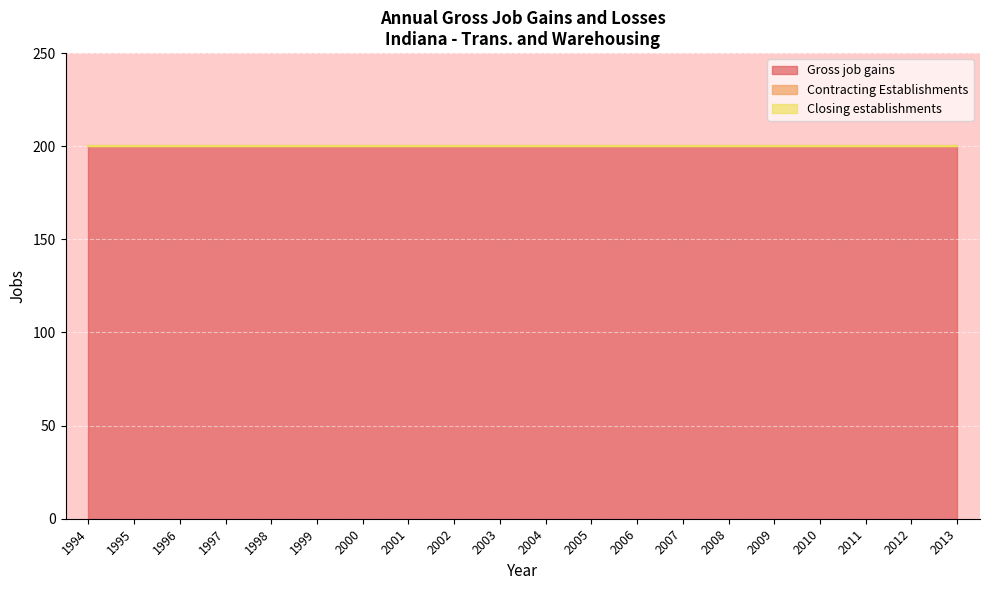

What are all the series names shown in the legend?

Gross job gains, Contracting Establishments, Closing establishments